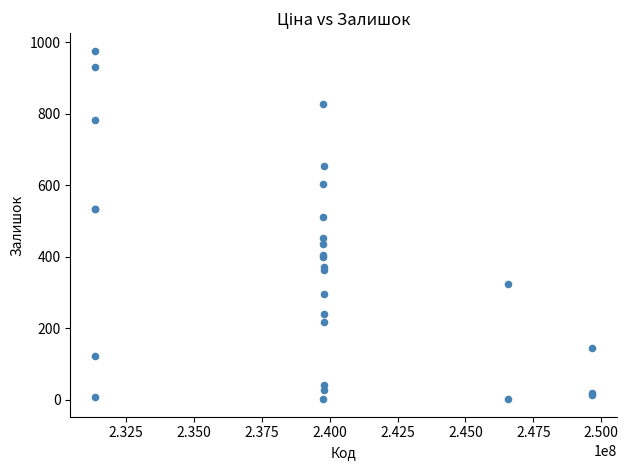

What Y value in the scatter plot is closest to 489?

510